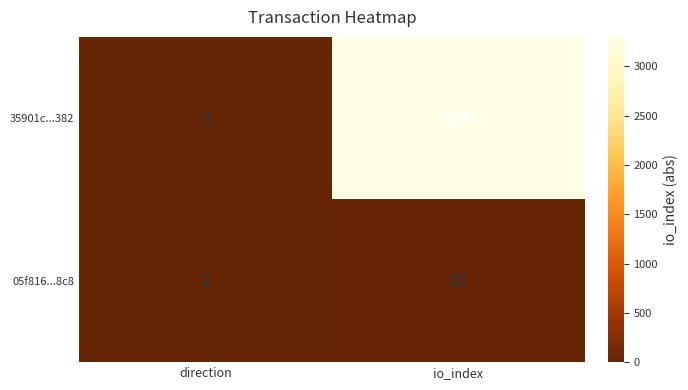

At which category is the sum across all series the highest?

io_index